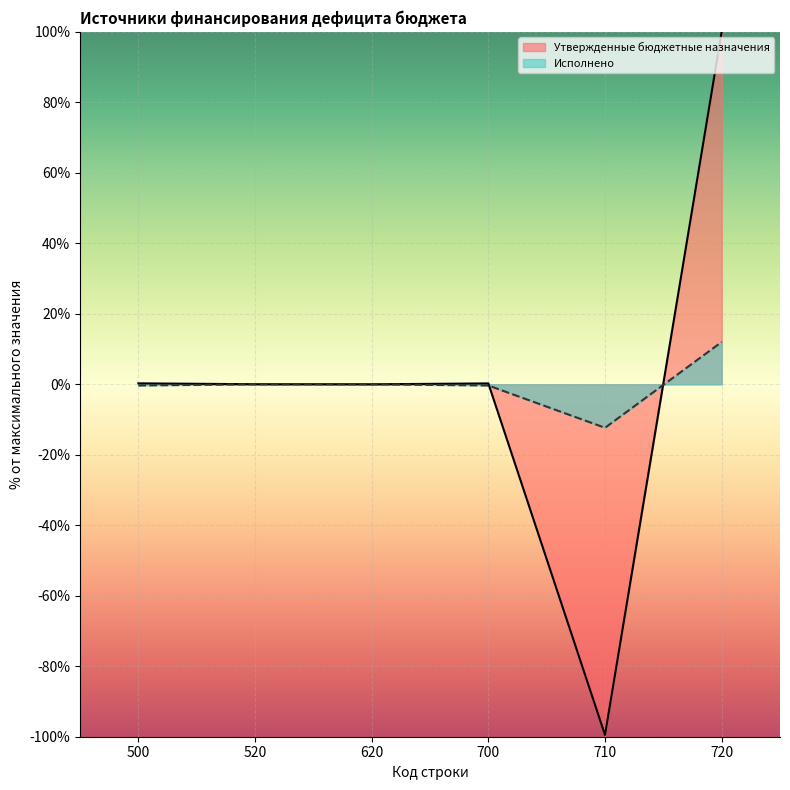

True or false: Утвержденные бюджетные назначения has more than 2 interior local peaks.

False